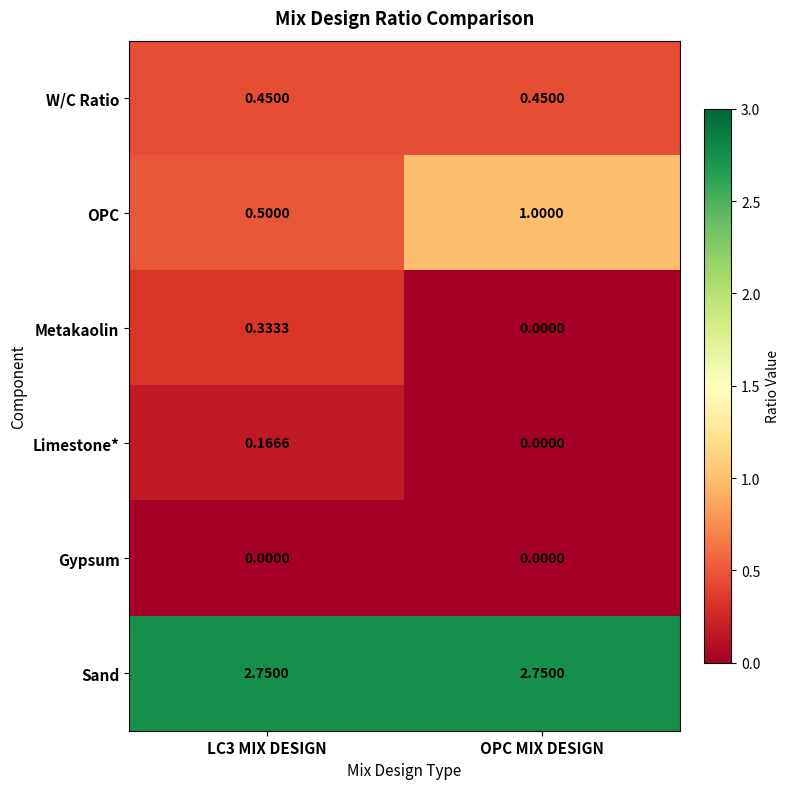

What is the total value across all series at LC3 MIX DESIGN?

4.2